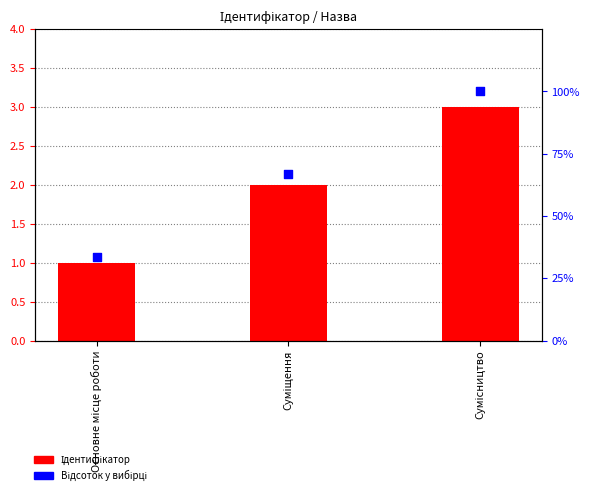

Which series has the largest Y range (max minus min)?

Відсоток у вибірці